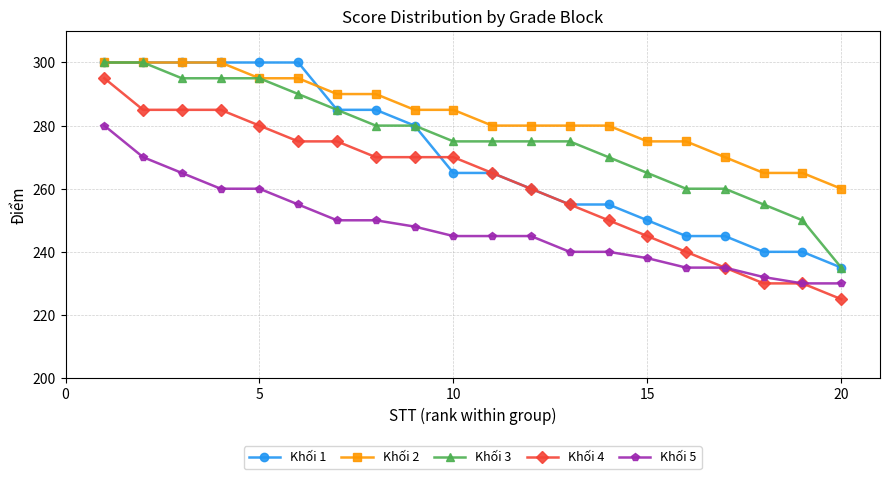

List the series in order of their overall mean, highest first.

Khối 2, Khối 3, Khối 1, Khối 4, Khối 5